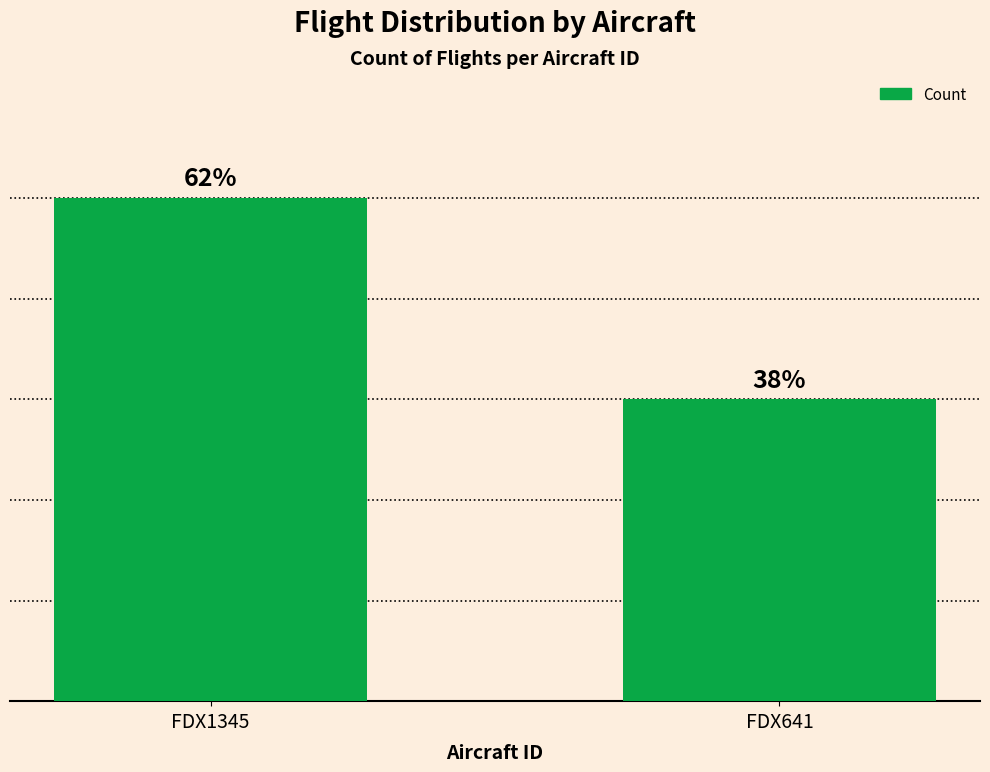

Does the chart contain any negative values?

No